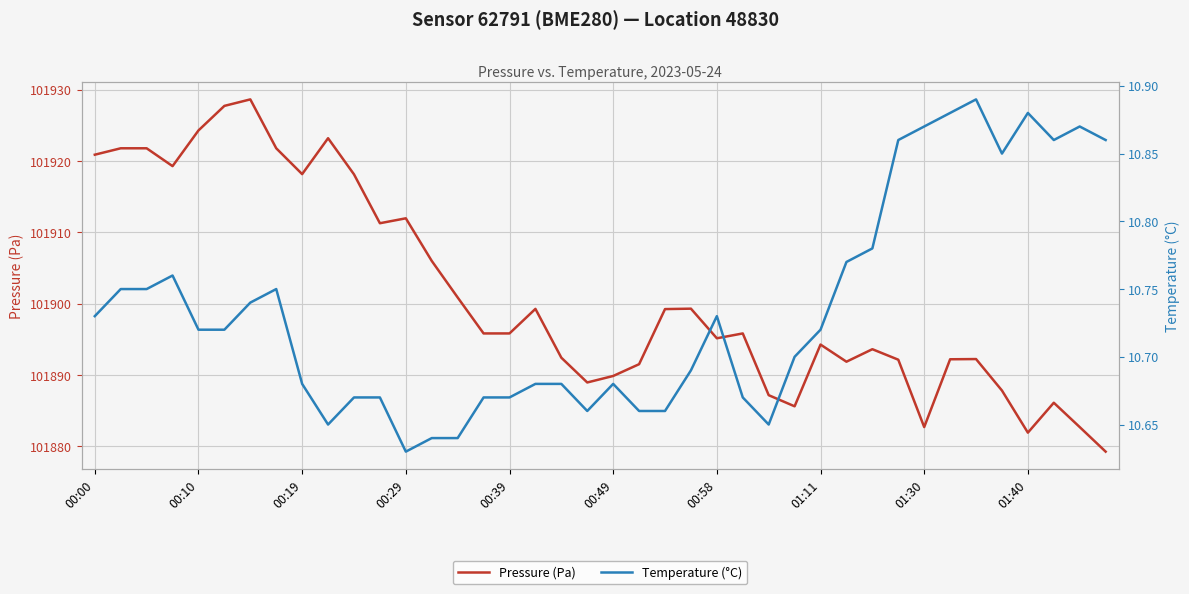

What is the maximum value for Pressure (Pa)?

101928.6